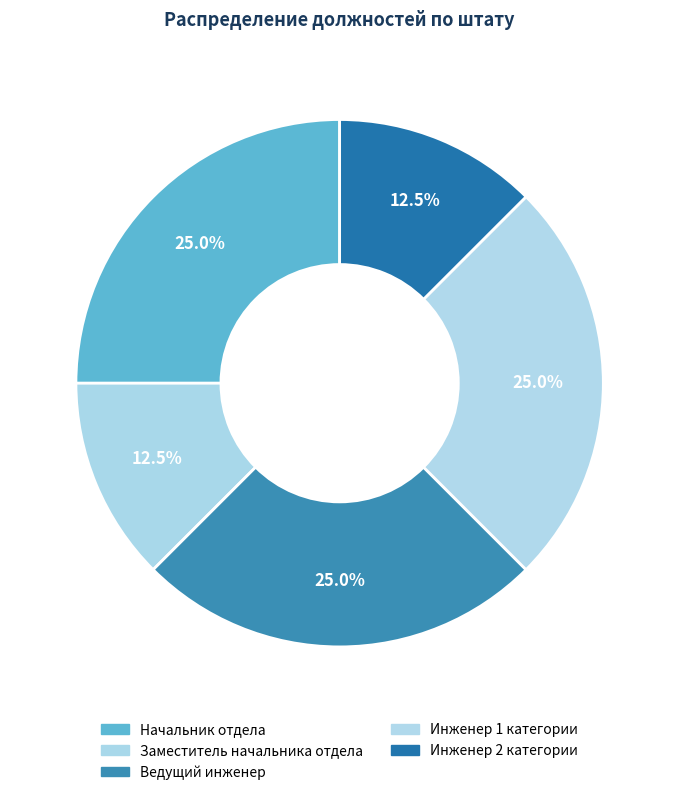

Does any single category account for the majority?

No